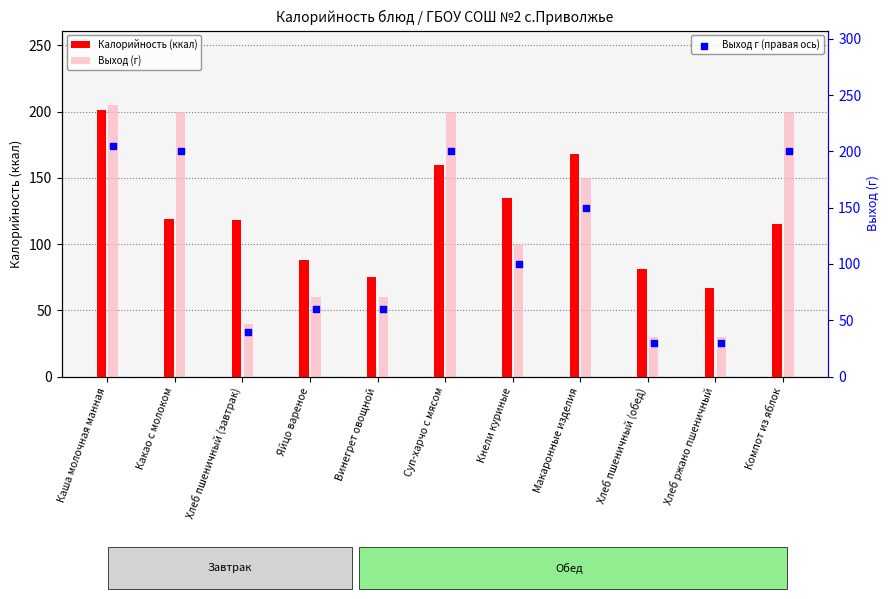

Which series reaches the minimum Y coordinate?

Выход (г)